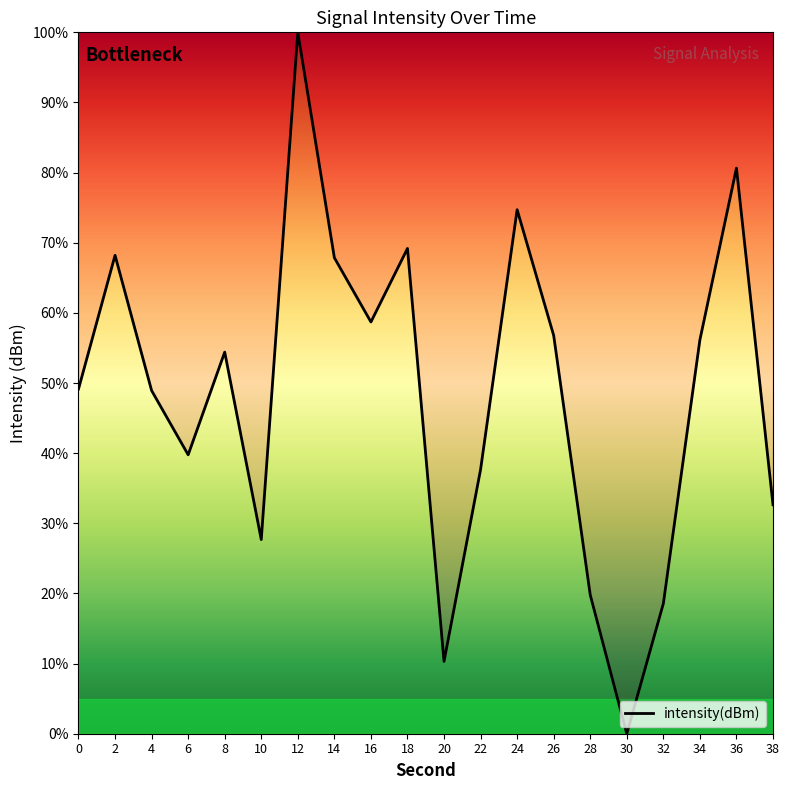

Which label corresponds to the largest value in the chart?

12